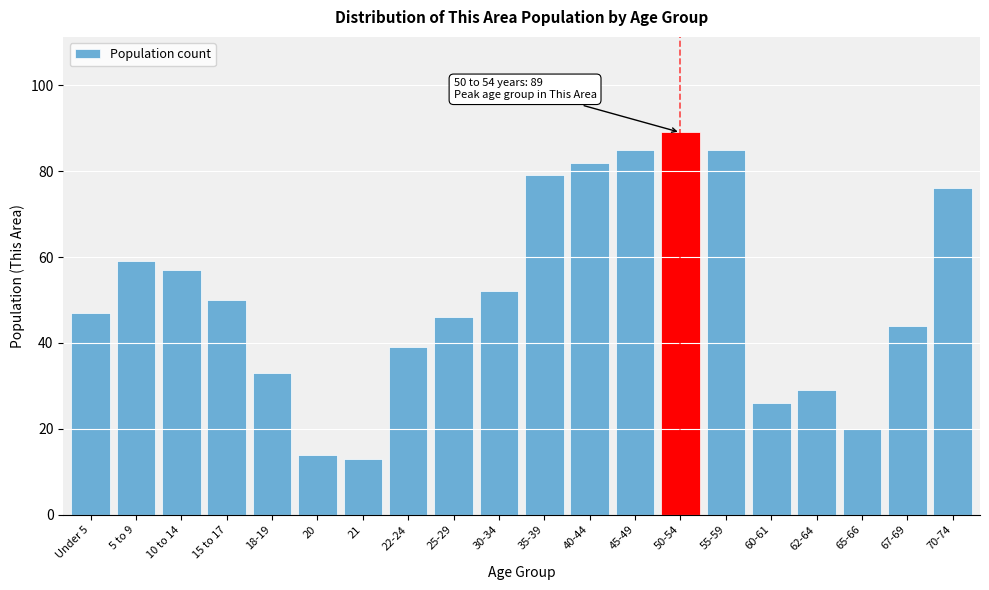

Reading right to left, what are all the values shown in this chart?

76	44	20	29	26	85	89	85	82	79	52	46	39	13	14	33	50	57	59	47